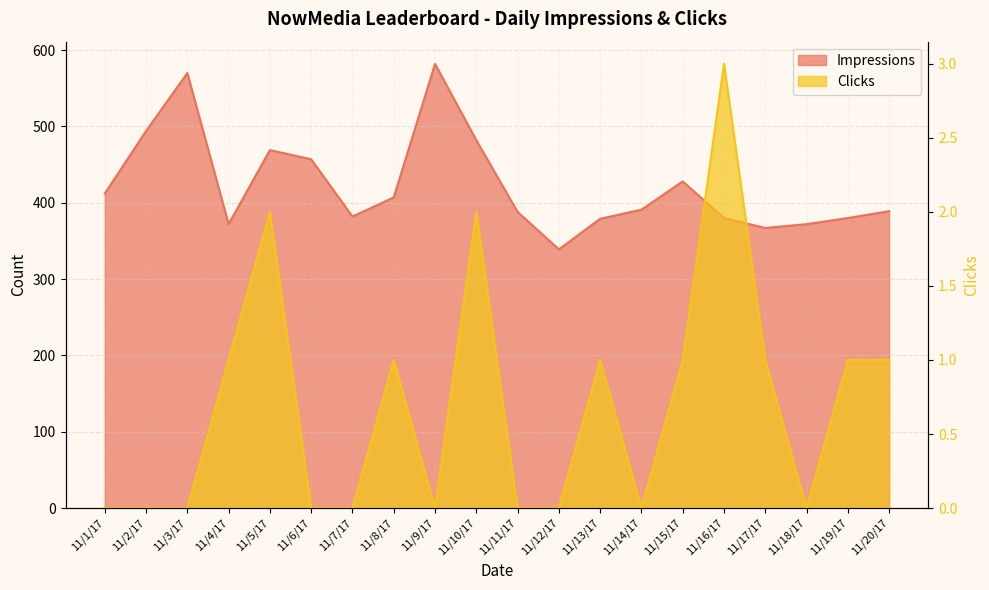

What are all the series names shown in the legend?

Impressions, Clicks